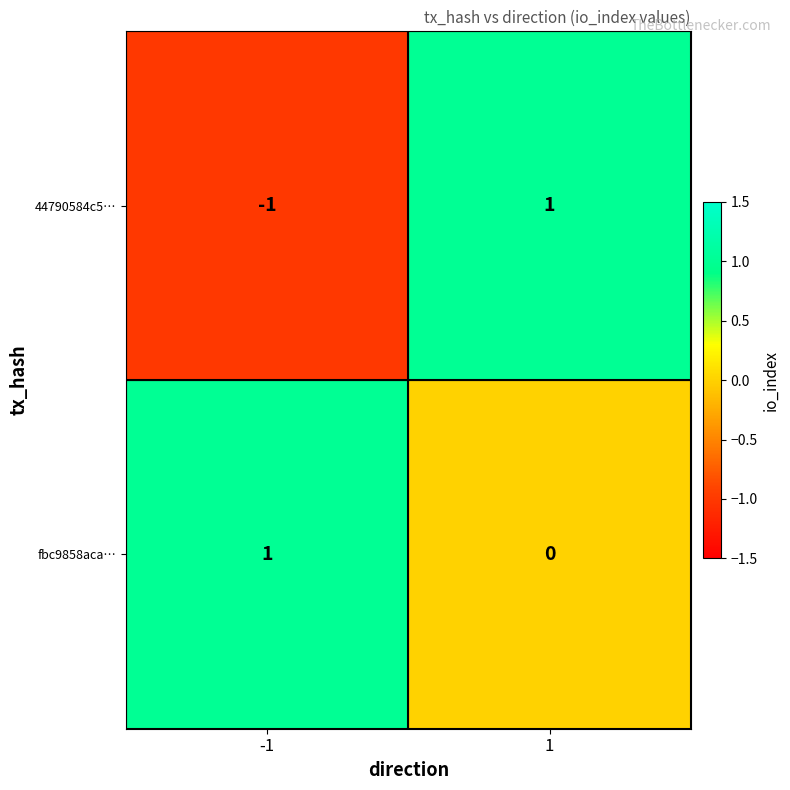

Reading left to right, list all the values displayed in this chart.

44790584c5…: -1=-1	1=1
fbc9858aca…: -1=1	1=0